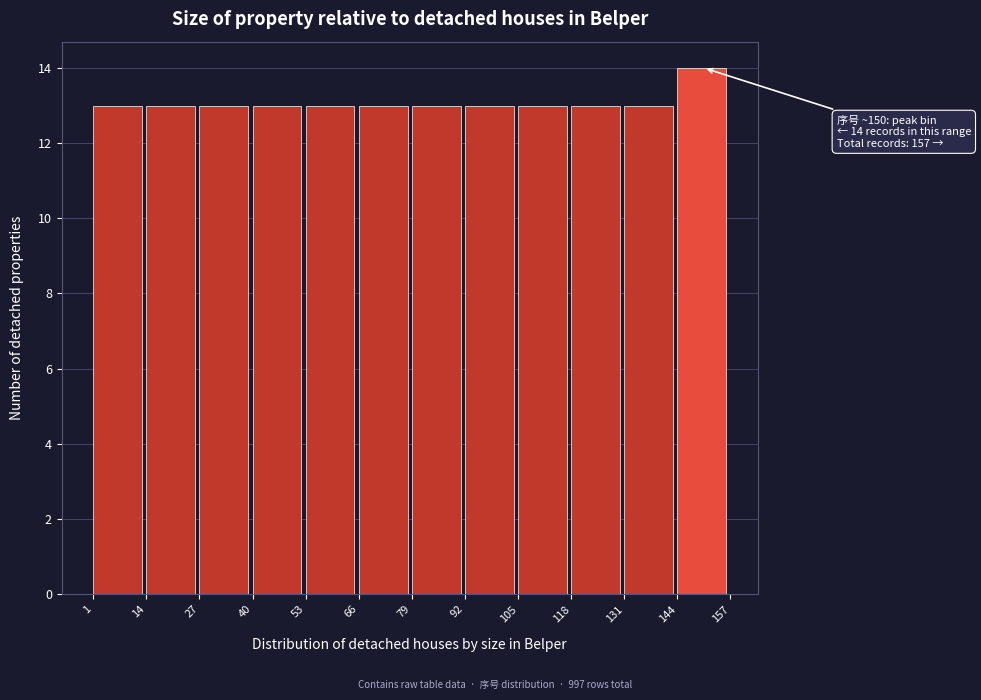

Which range on the x-axis has the tallest bar?

144 to 157